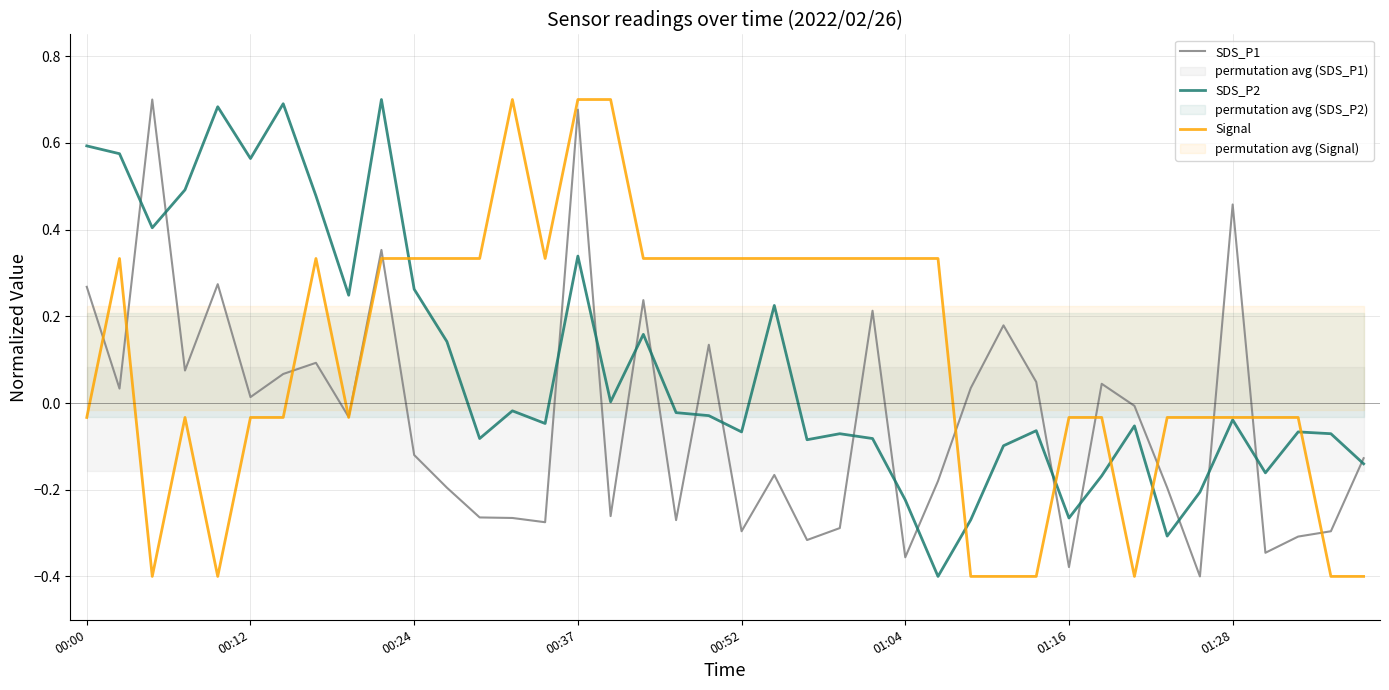

Reading left to right, extract all data points from this chart.

SDS_P1: 0.3	0.0	0.7	0.1	0.3	0.0	0.1	0.1	-0.0	0.4	-0.1	-0.2	-0.3	-0.3	-0.3	0.7	-0.3	0.2	-0.3	0.1	-0.3	-0.2	-0.3	-0.3	0.2	-0.4	-0.2	0.0	0.2	0.0	-0.4	0.0	-0.0	-0.2	-0.4	0.5	-0.3	-0.3	-0.3	-0.1
SDS_P2: 0.6	0.6	0.4	0.5	0.7	0.6	0.7	0.5	0.2	0.7	0.3	0.1	-0.1	-0.0	-0.0	0.3	0.0	0.2	-0.0	-0.0	-0.1	0.2	-0.1	-0.1	-0.1	-0.2	-0.4	-0.3	-0.1	-0.1	-0.3	-0.2	-0.1	-0.3	-0.2	-0.0	-0.2	-0.1	-0.1	-0.1
Signal: -0.0	0.3	-0.4	-0.0	-0.4	-0.0	-0.0	0.3	-0.0	0.3	0.3	0.3	0.3	0.7	0.3	0.7	0.7	0.3	0.3	0.3	0.3	0.3	0.3	0.3	0.3	0.3	0.3	-0.4	-0.4	-0.4	-0.0	-0.0	-0.4	-0.0	-0.0	-0.0	-0.0	-0.0	-0.4	-0.4